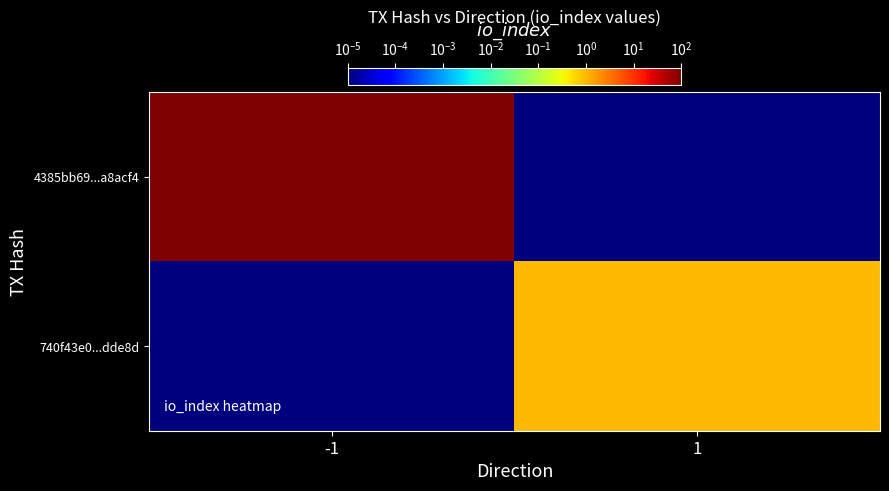

What is the total value across all series at 1?

1.0